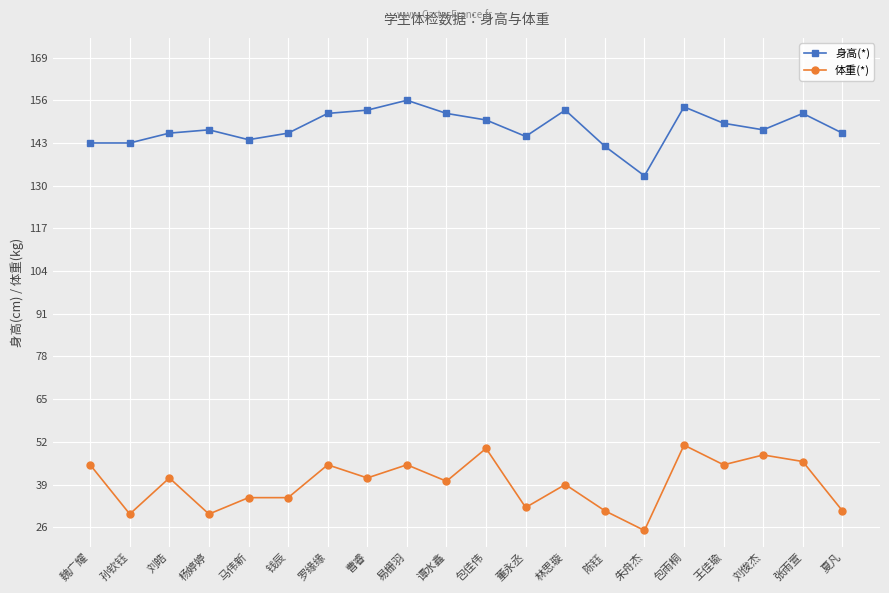

What is the label of the 15th point from the right?

钱辰